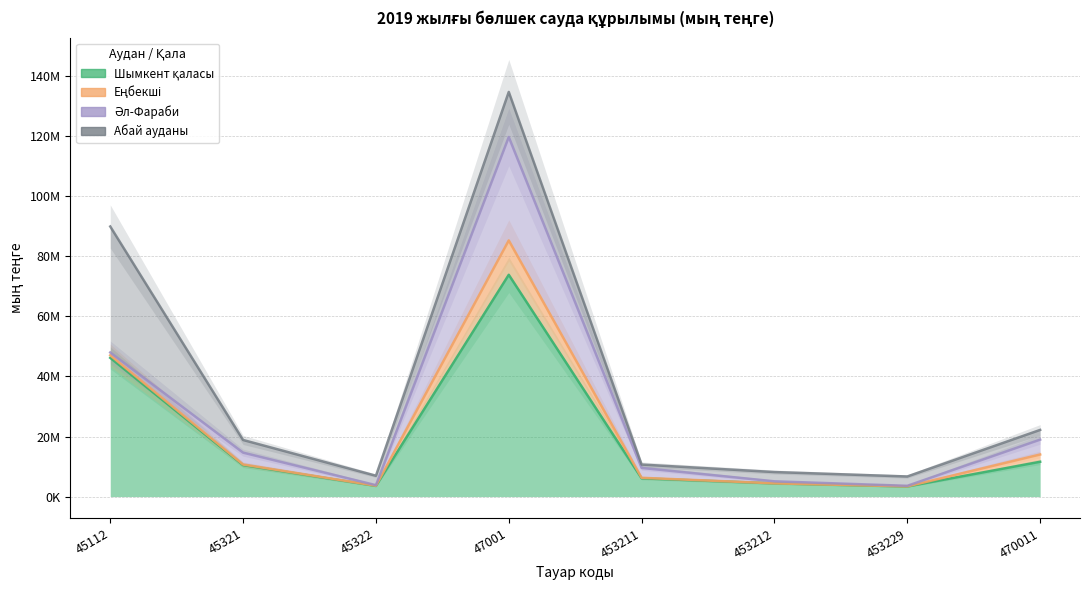

What is the spread (max minus min) of values at 453229?

3345839